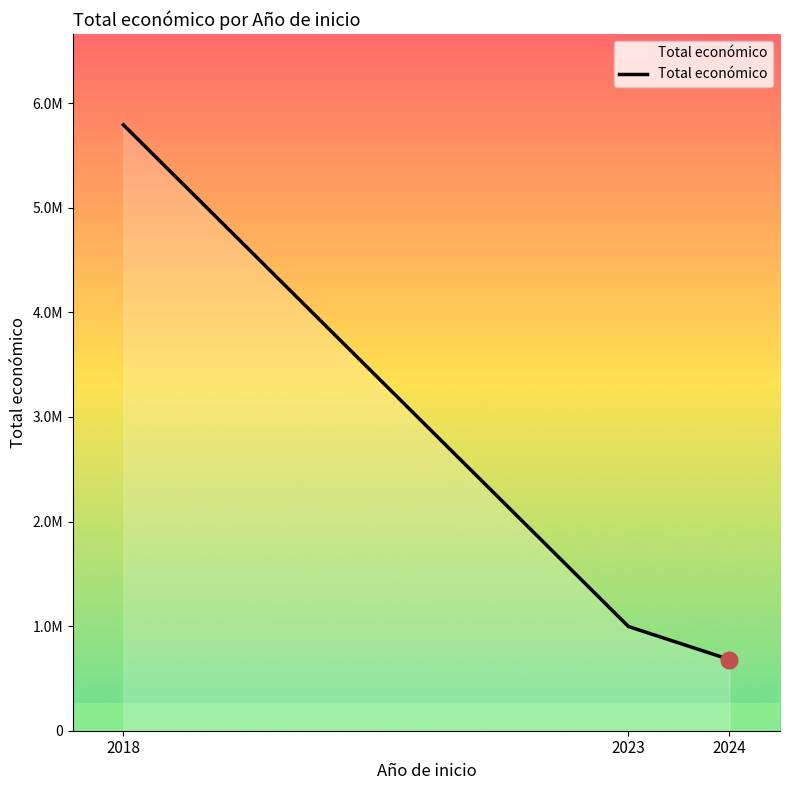

What is the value of the 1st point from the left?

5792221